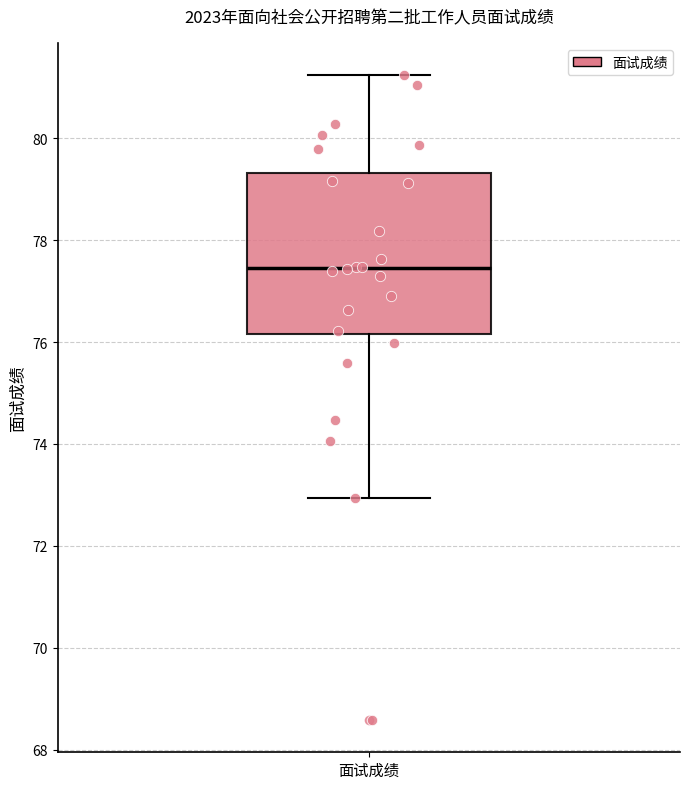

Where does the median line of the box for 面试成绩 sit on the y-axis? The values are not printed on the chart, so give them approximately, as read against the axis.

77.4